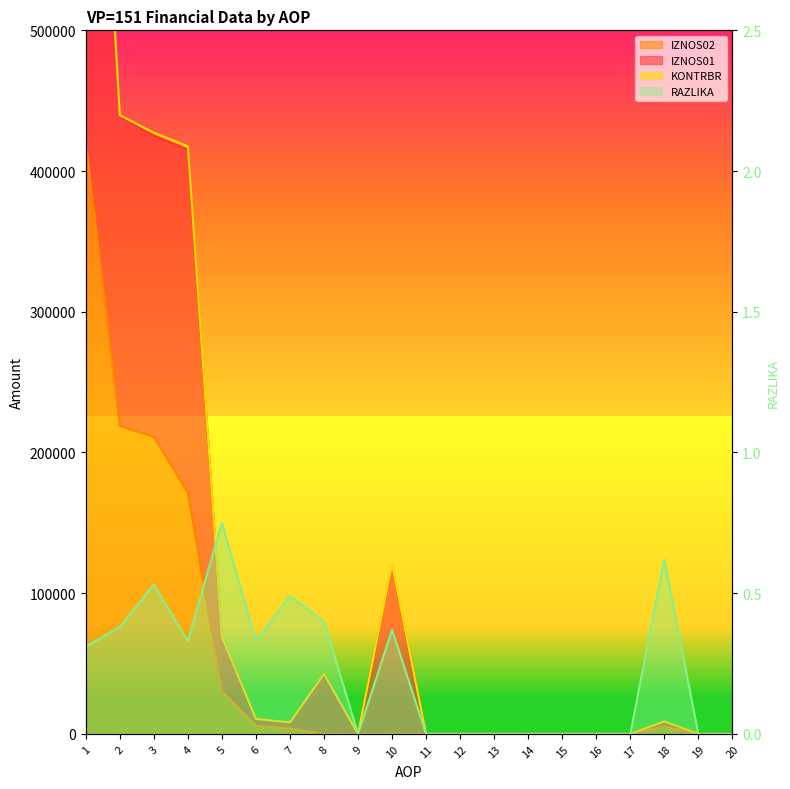

True or false: IZNOS02 has more than 2 points higher than both neighbors.

False